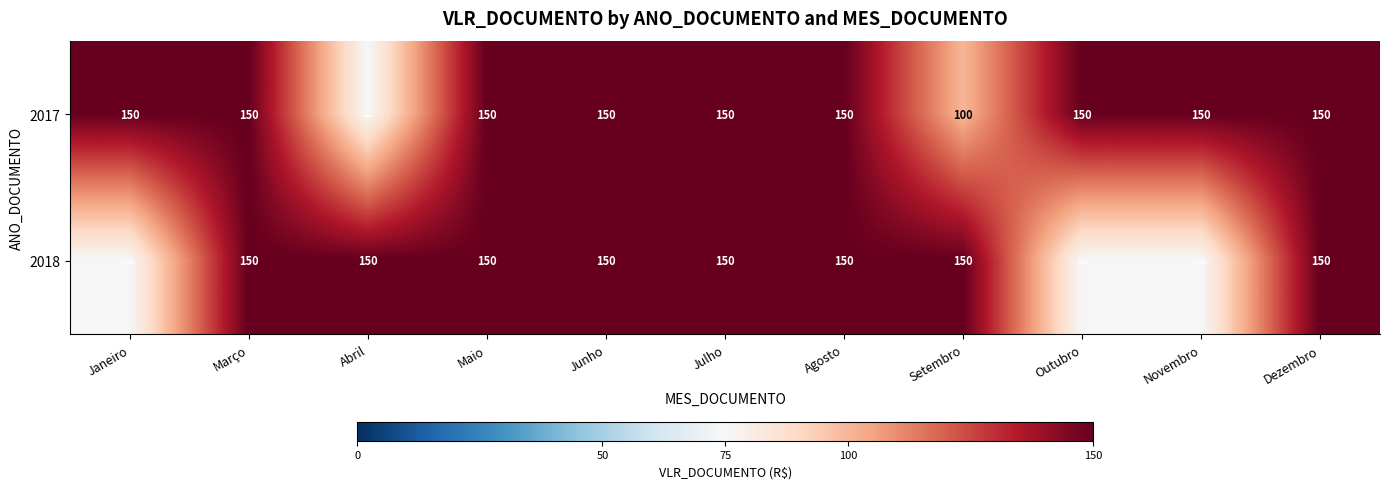

The value of 2017 at Março is 94. True or false?

False